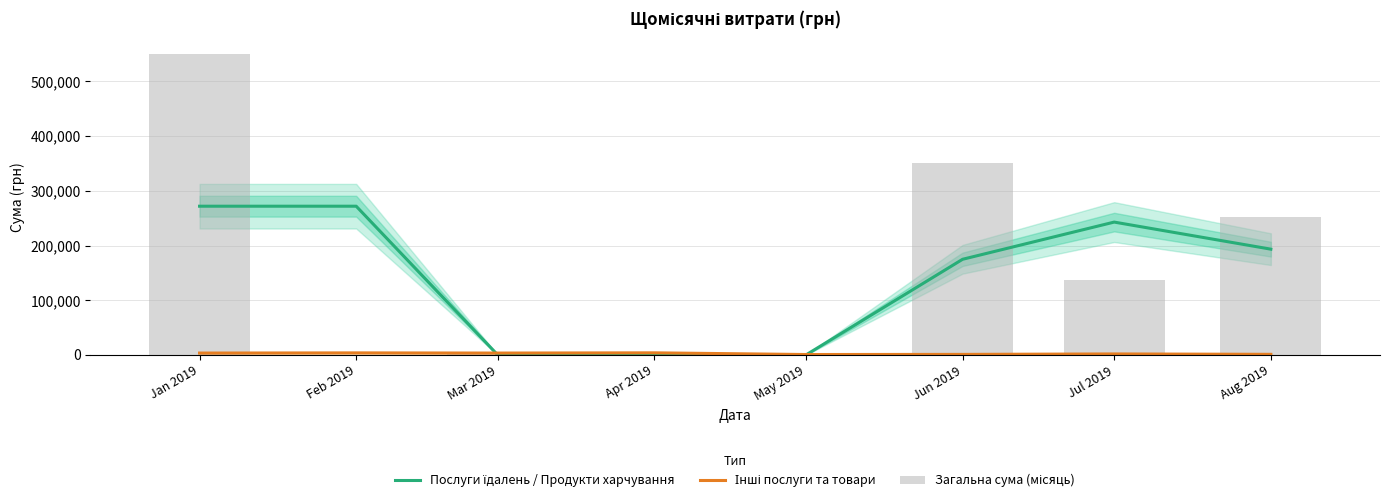

What is the sum of all Загальна сума (місяць) values?

1299869.6